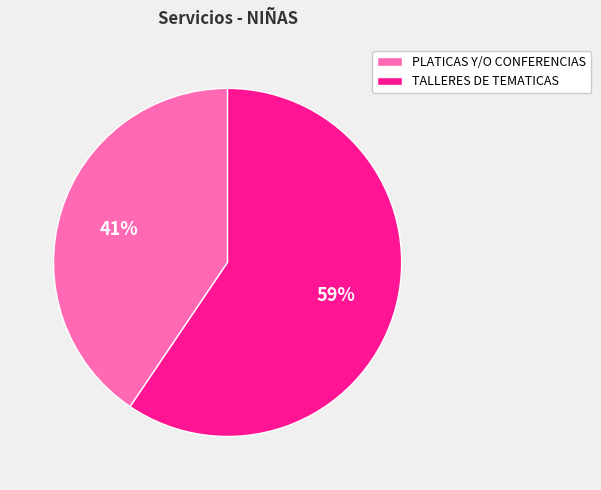

What percentage is the PLATICAS Y/O CONFERENCIAS slice, to the nearest percent?

41%